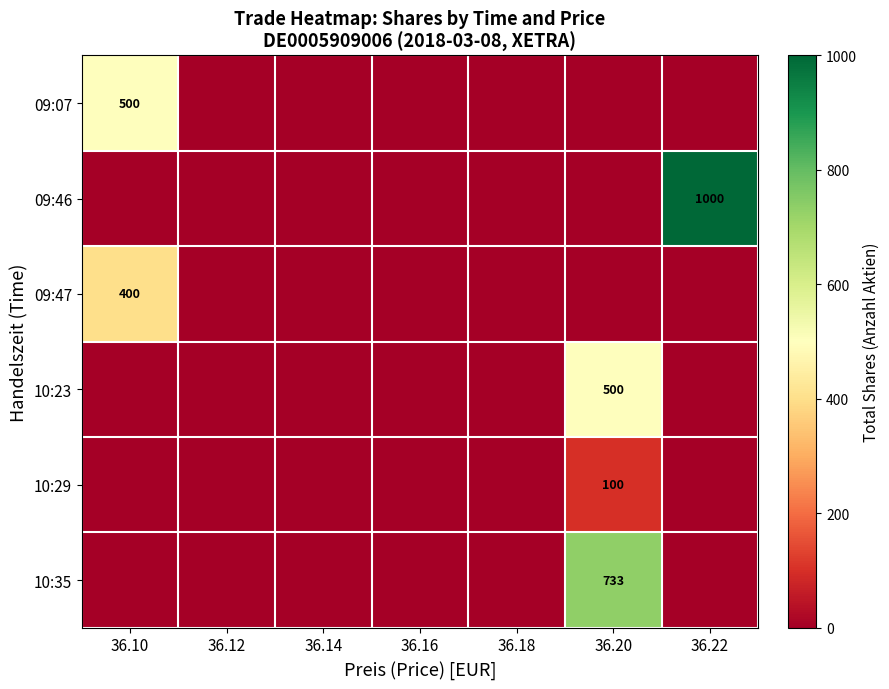

How many categories are shown in the chart?

7